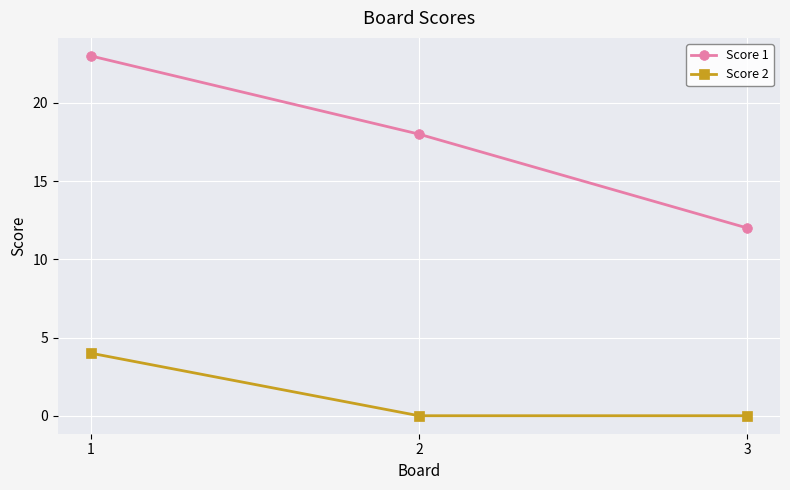

At which label does Score 1 reach its minimum?

3